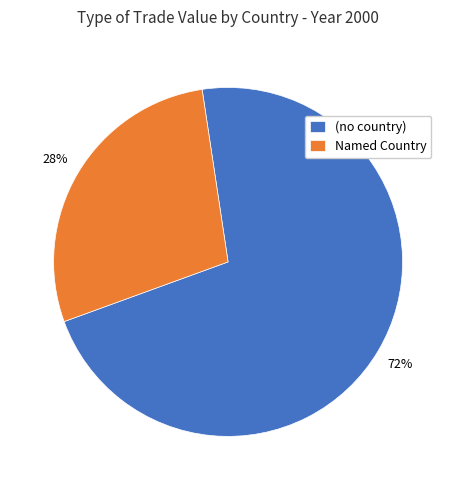

Which category has the biggest portion of the pie?

(no country)